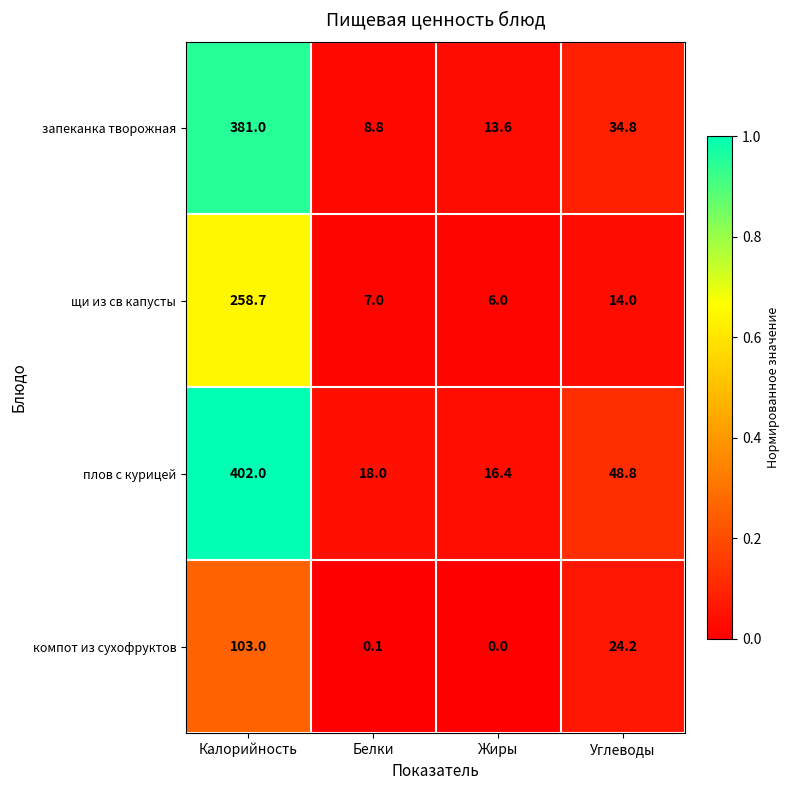

What is the spread (max minus min) of values at Углеводы?

34.8